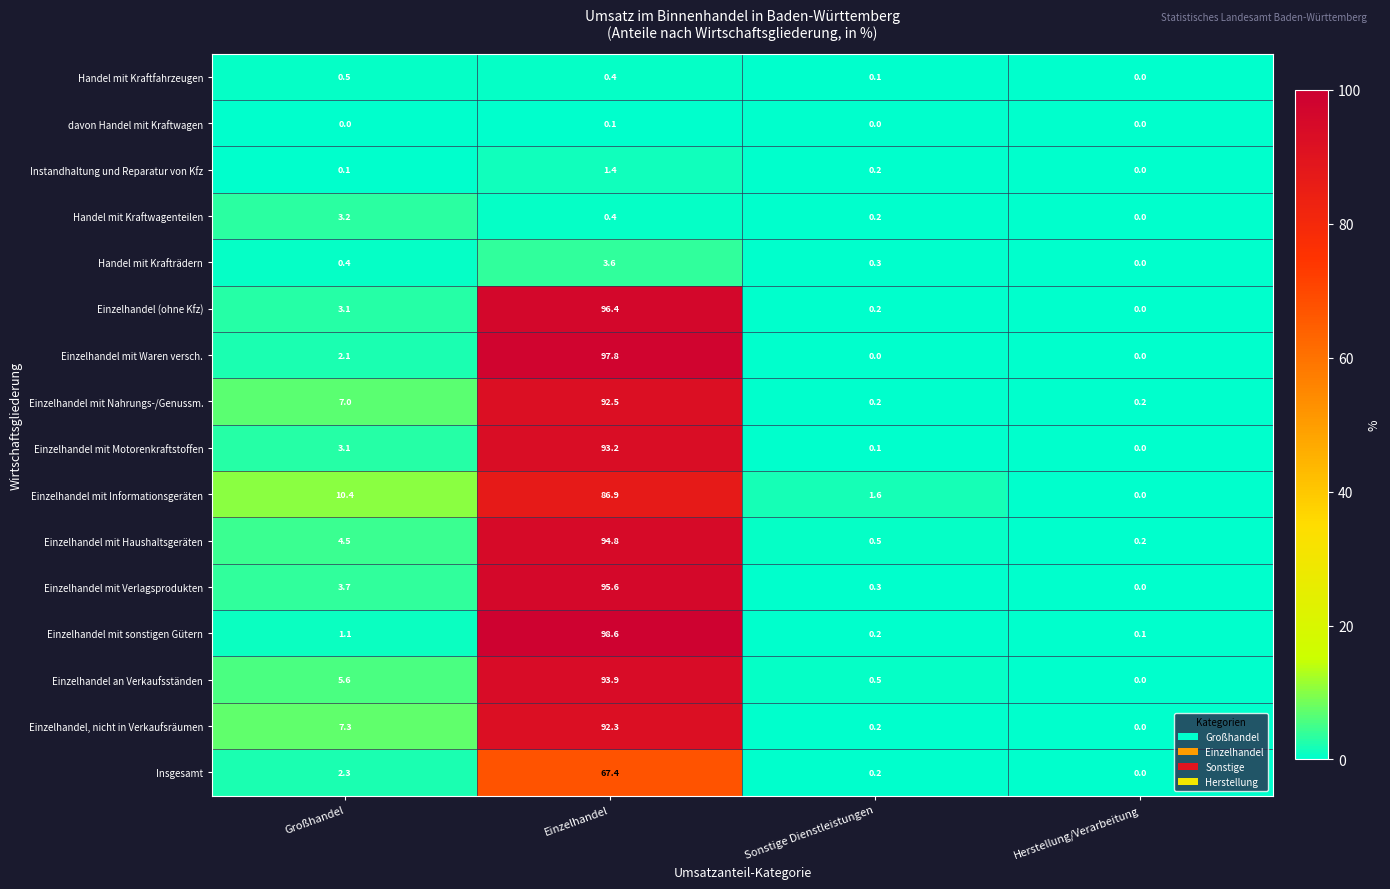

What is the spread (max minus min) of values at Großhandel?

10.4